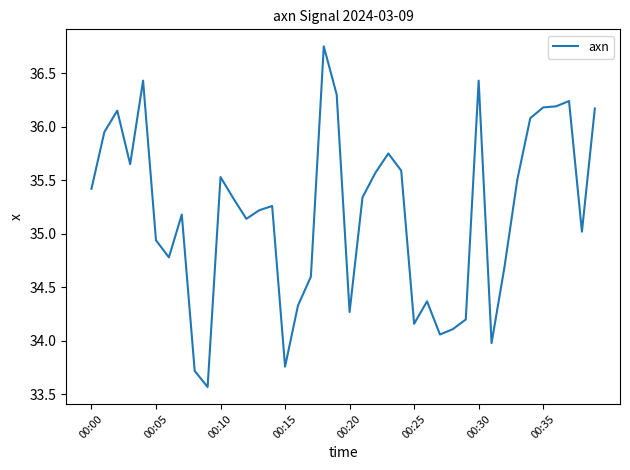

What is the difference between the maximum and minimum values?

3.2